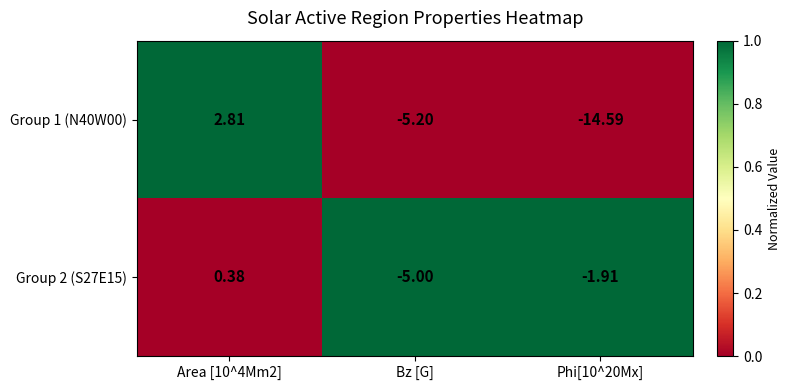

Which category has the lowest value in the Group 2 (S27E15) series?

Bz [G]